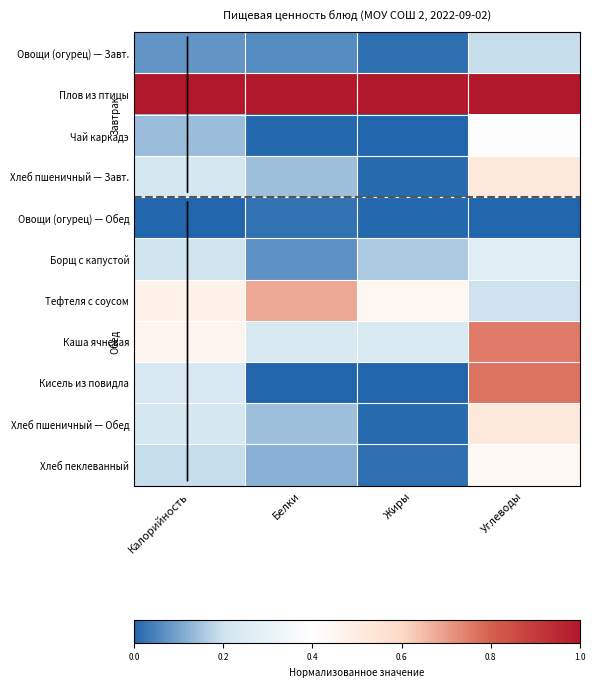

List the series in order of their peak value, lowest first.

Овощи (огурец) — Обед, Овощи (огурец) — Завт., Борщ с капустой, Чай каркадэ, Хлеб пеклеванный, Хлеб пшеничный — Завт., Хлеб пшеничный — Обед, Тефтеля с соусом, Каша ячневая, Кисель из повидла, Плов из птицы